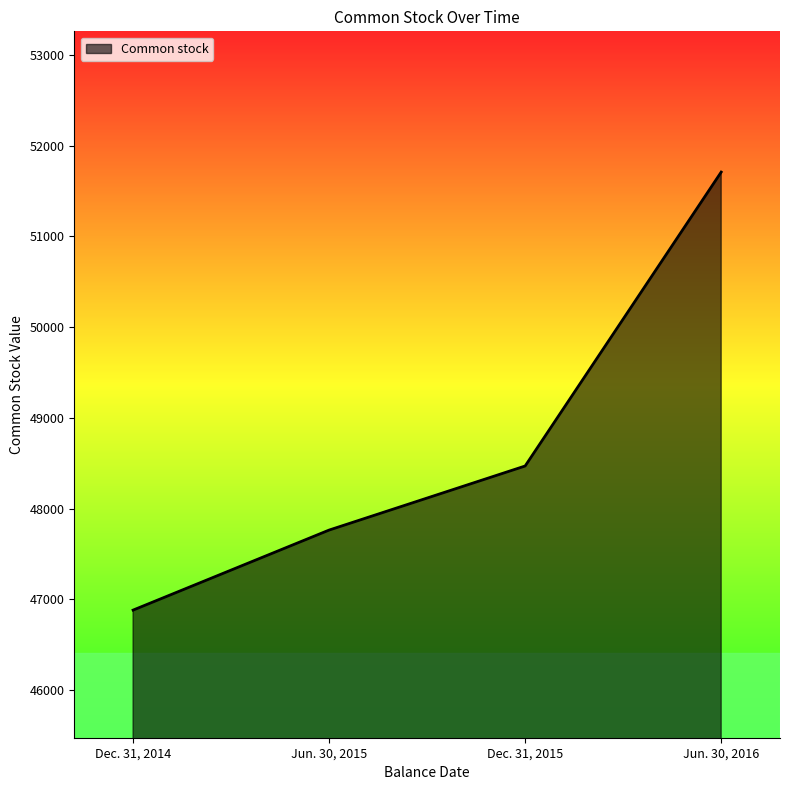

True or false: the data has more than 0 interior local peaks.

False